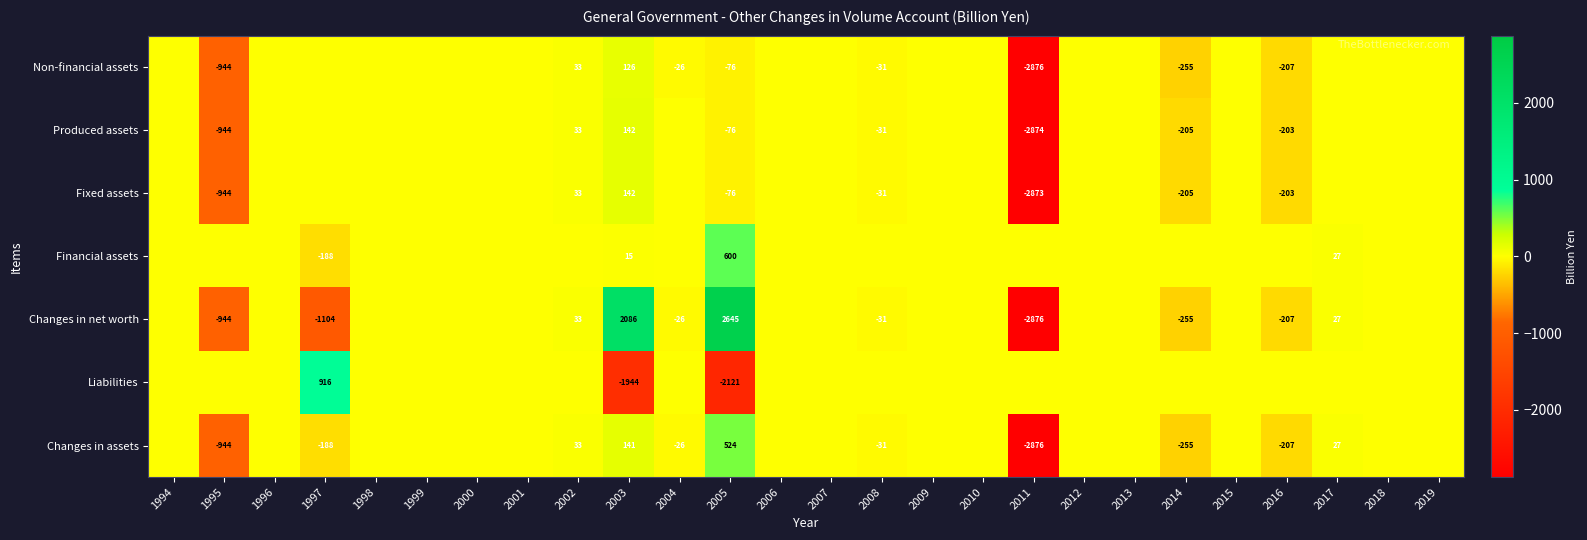

What is the greatest value displayed?

2645.2